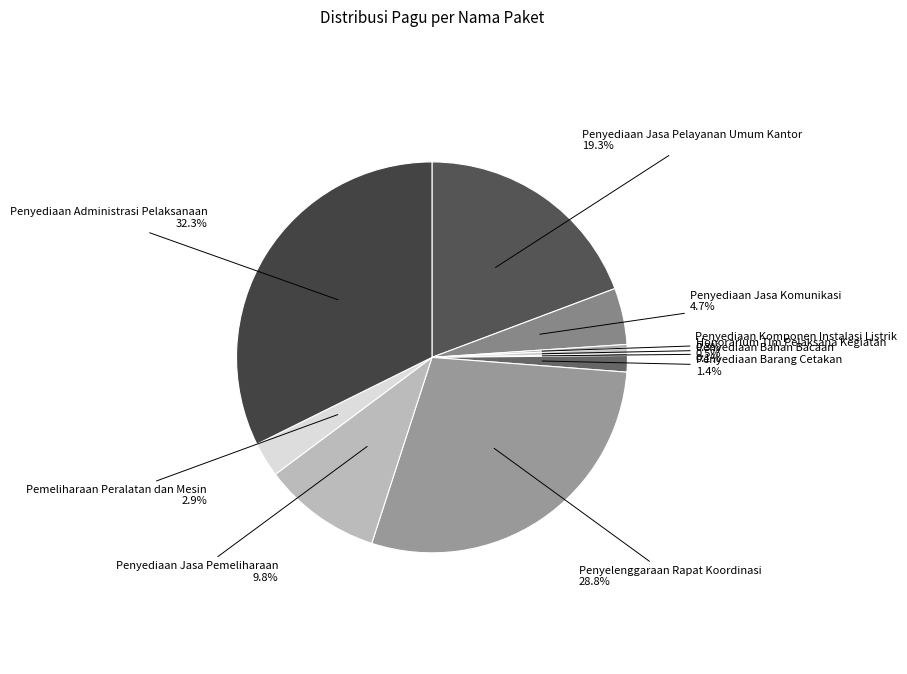

What is the largest slice in the pie chart?

Penyediaan Administrasi Pelaksanaan